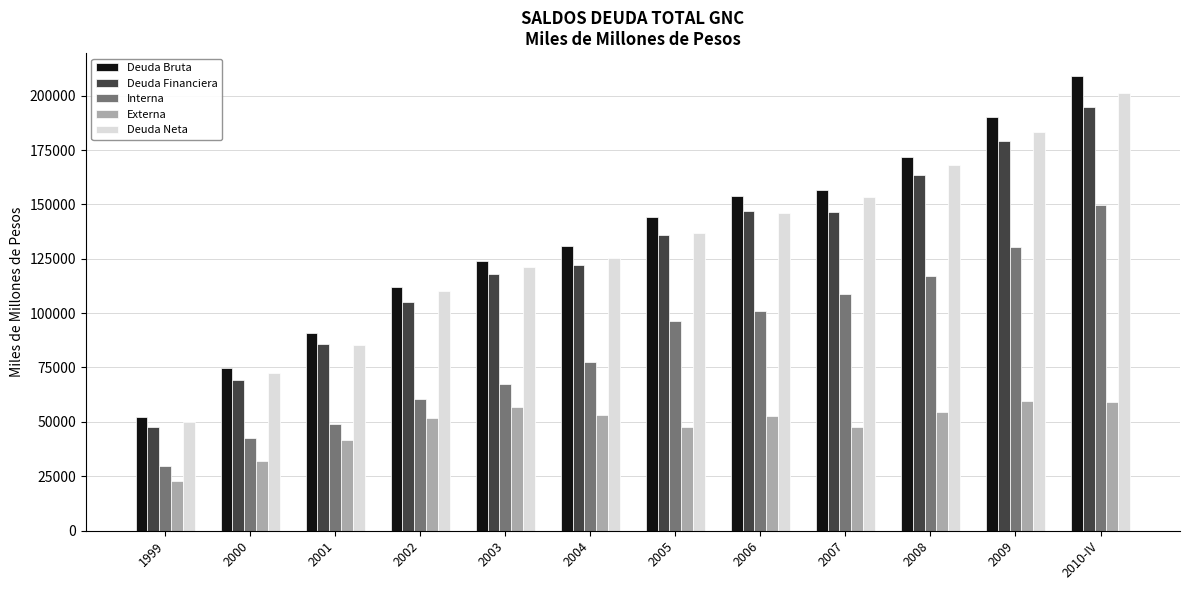

How many bars are there in each group?

5